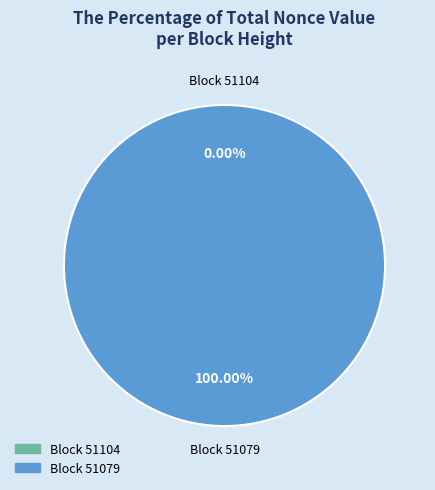

What is the smallest slice in the pie chart?

51104